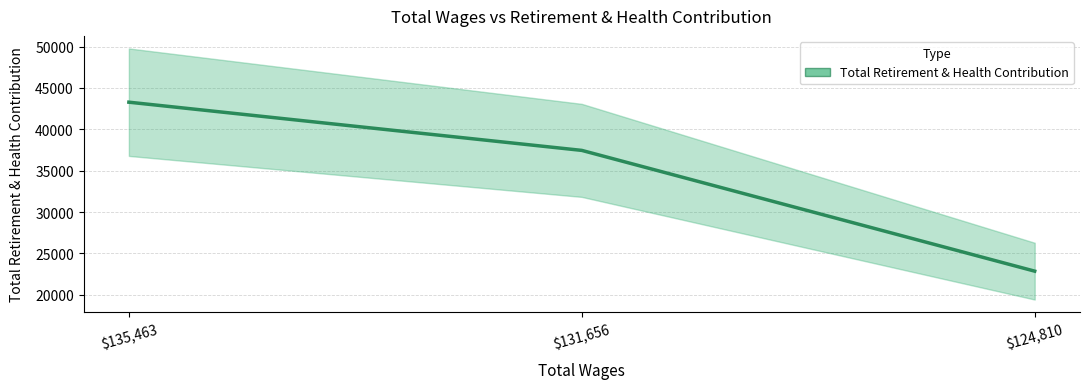

Does the chart have visible grid lines?

Yes